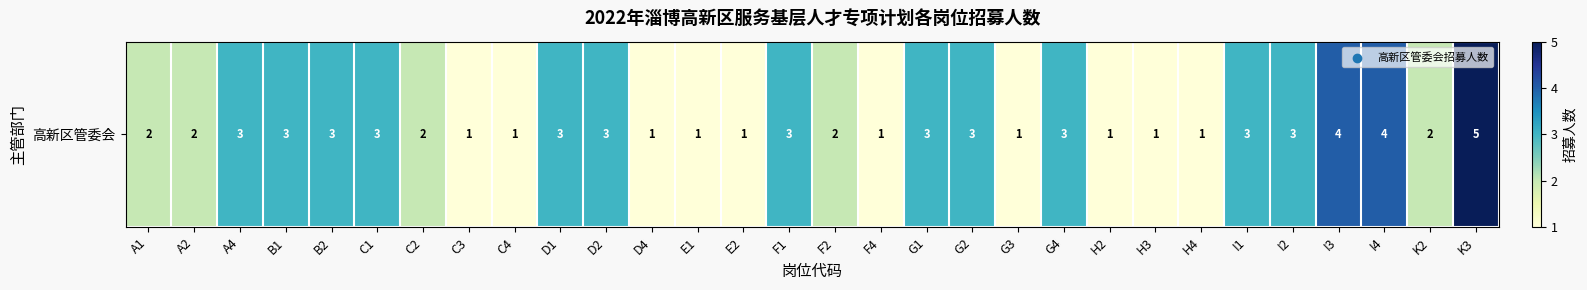

What is the change in value from F2 to G2?

+1